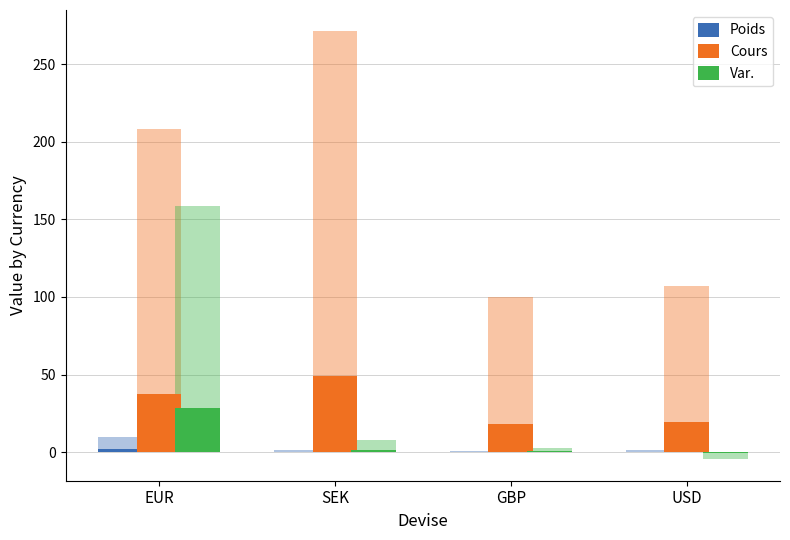

What is the difference between the maximum and minimum values in the Poids series?

1.6